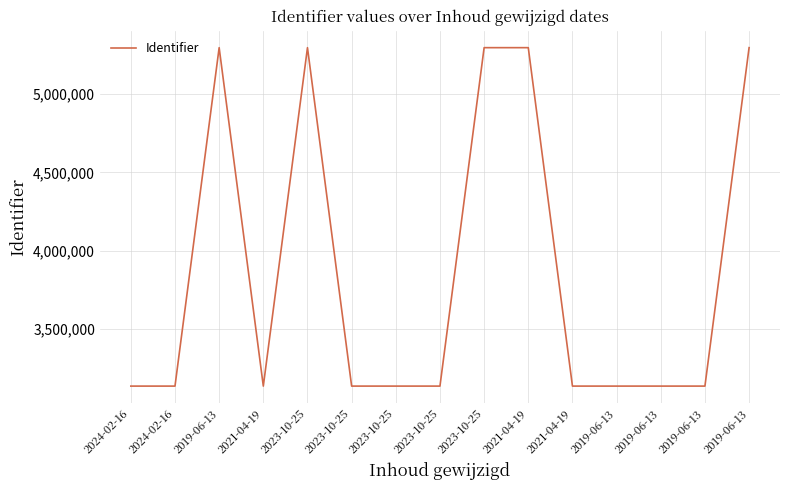

Does the chart have visible grid lines?

Yes